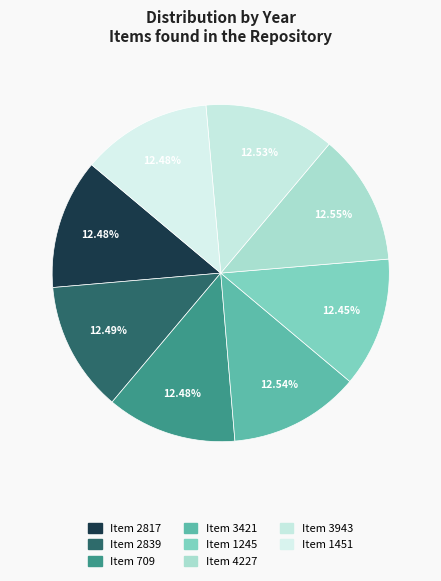

How many slices are in this pie chart?

8